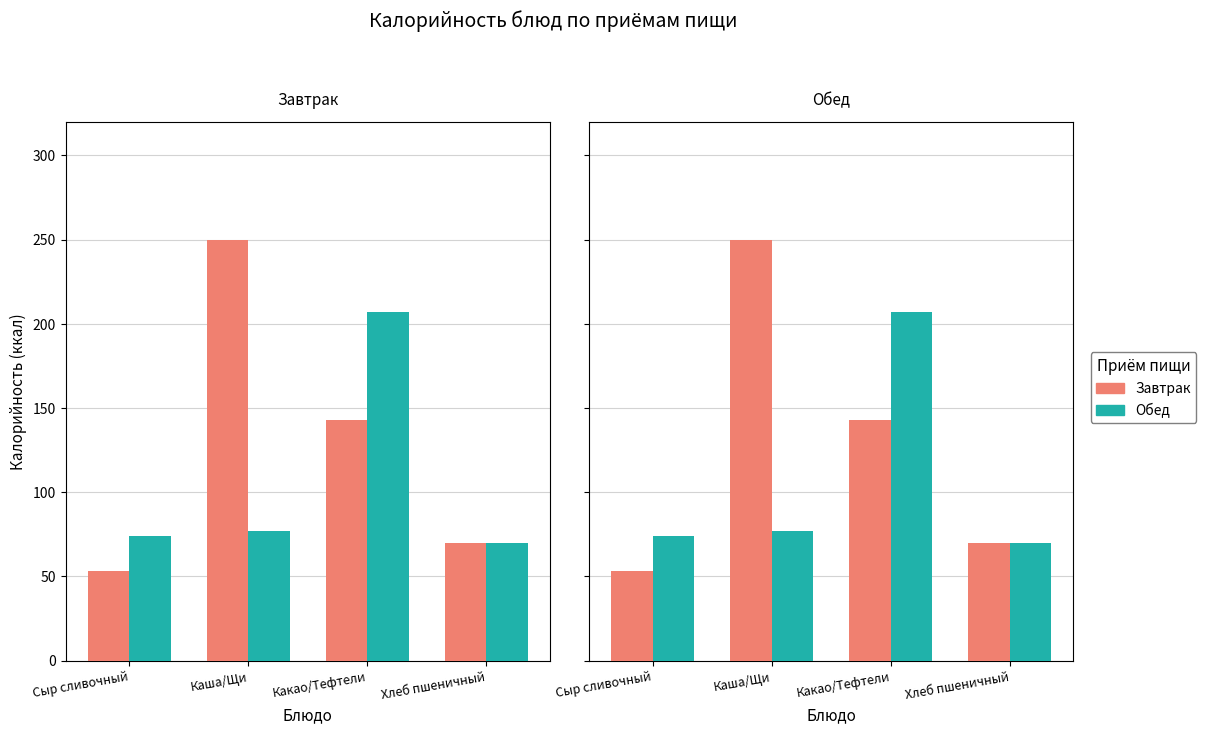

Between Каша/Щи and Какао/Тефтели, which is larger?

Каша/Щи